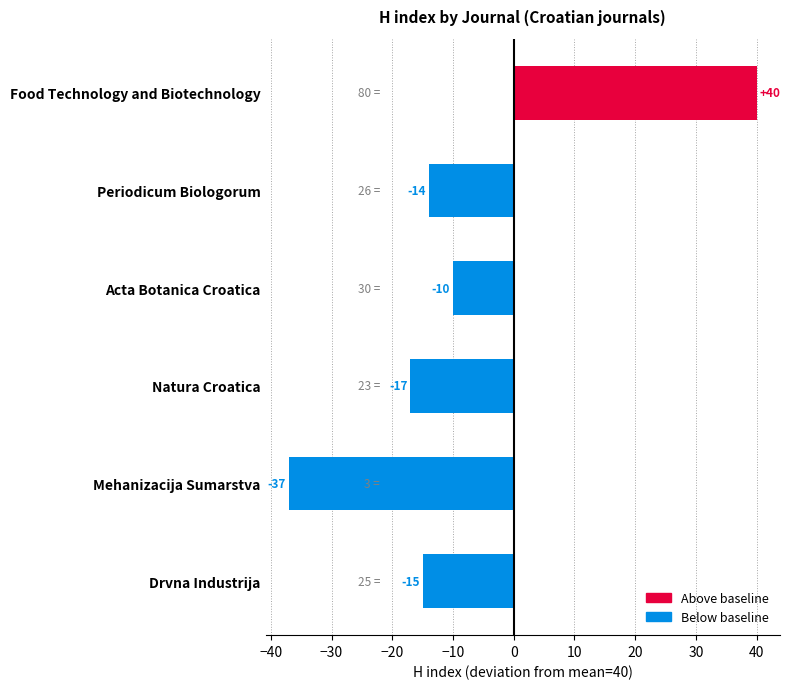

The chart shows a value of -15 at Drvna Industrija. True or false?

True